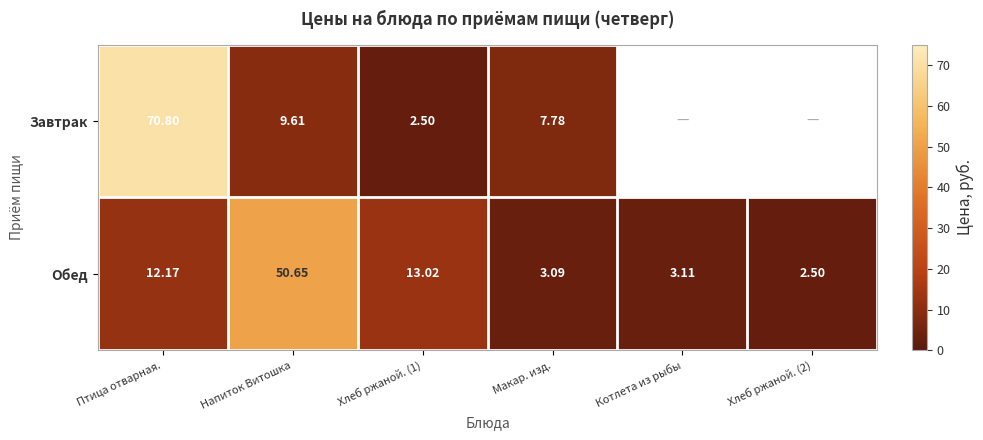

At which category is the sum across all series the highest?

Птица отварная.